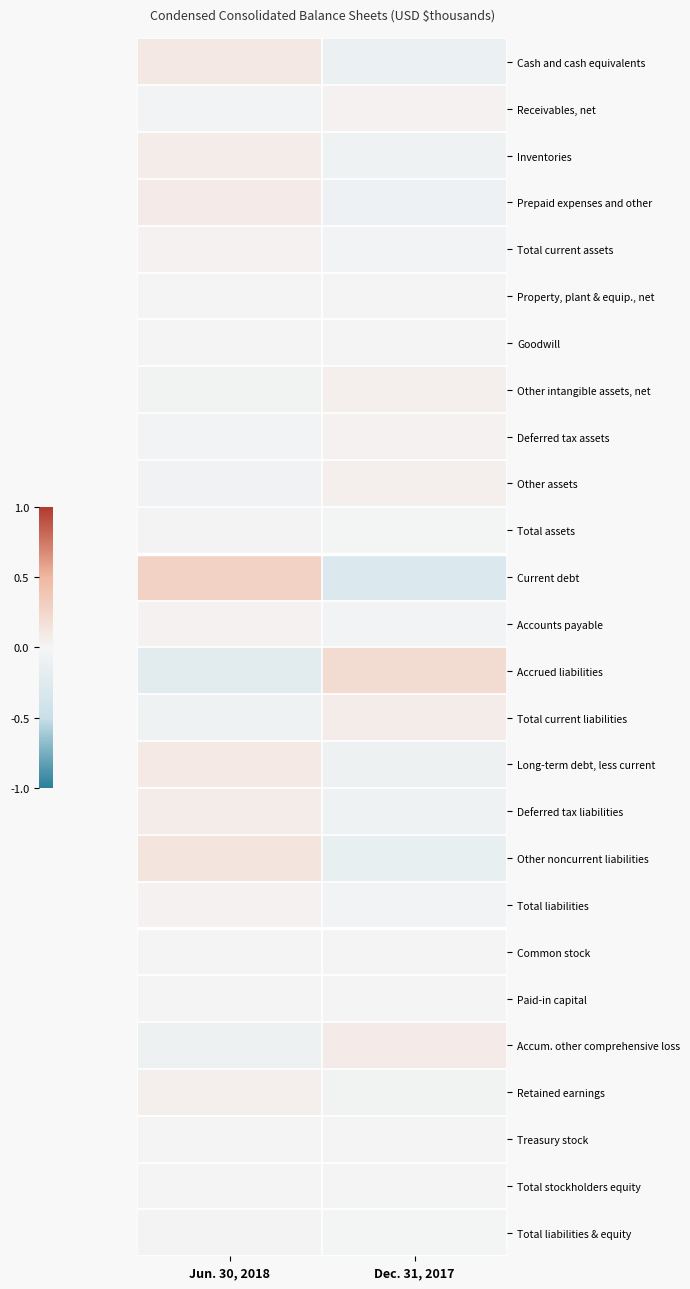

How many categories are shown in the chart?

2